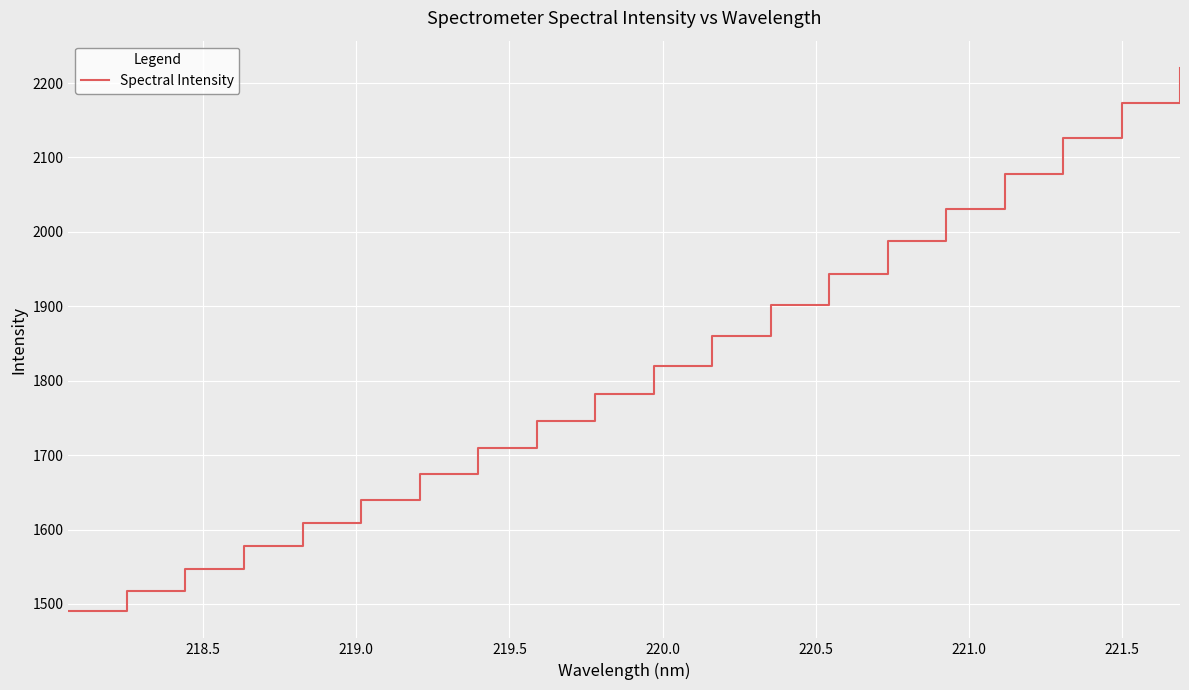

What is the average value?

1821.8